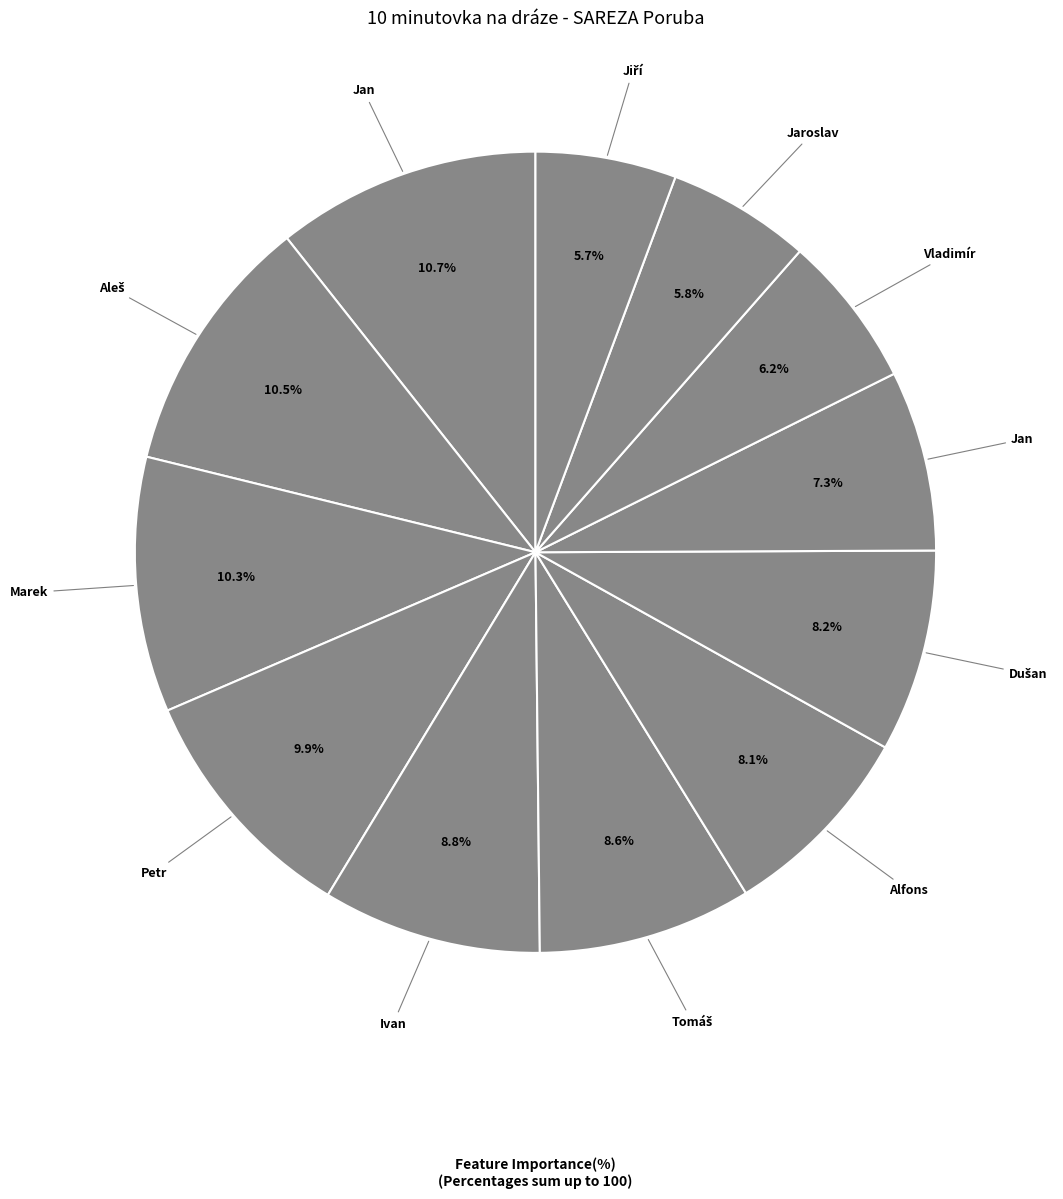

Rank the categories by value from lowest to highest.

Jiří, Jaroslav, Vladimír, Jan, Alfons, Dušan, Tomáš, Ivan, Petr, Marek, Aleš, Jan